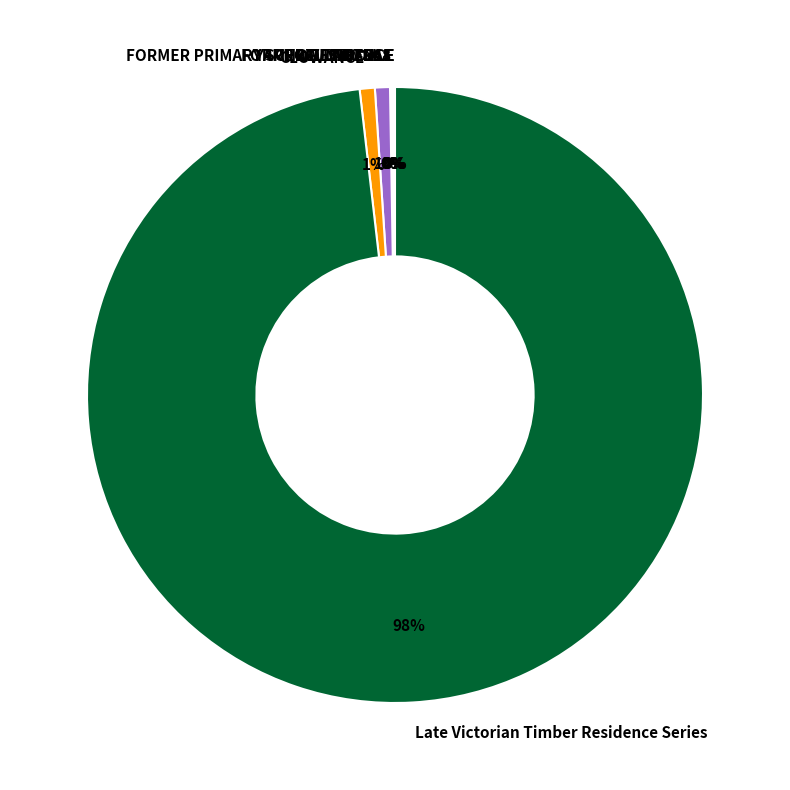

To the nearest percent, what is the difference between the largest and smallest slice percentages?

98%